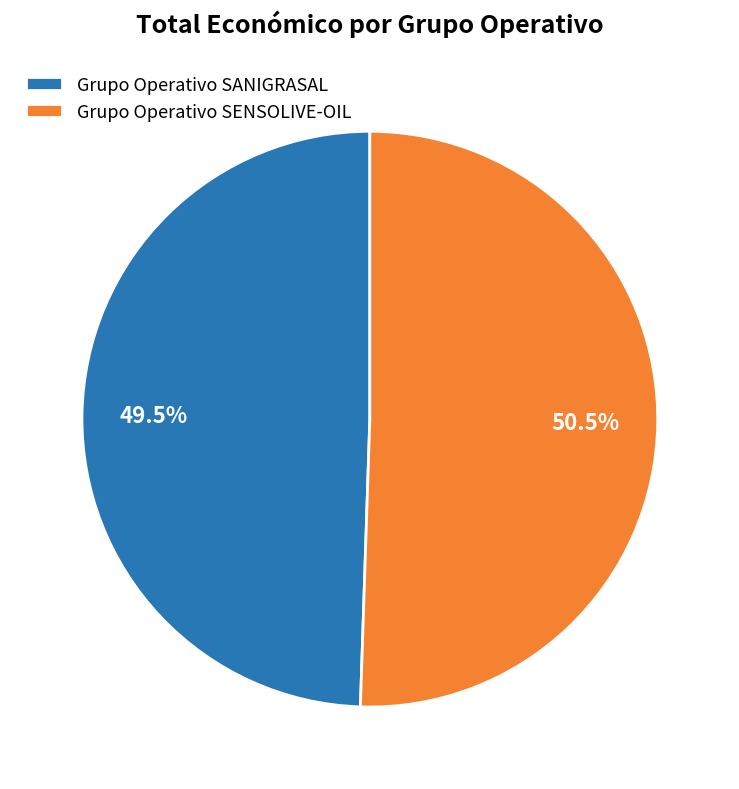

Rank the categories by value from highest to lowest.

Grupo Operativo SENSOLIVE-OIL, Grupo Operativo SANIGRASAL